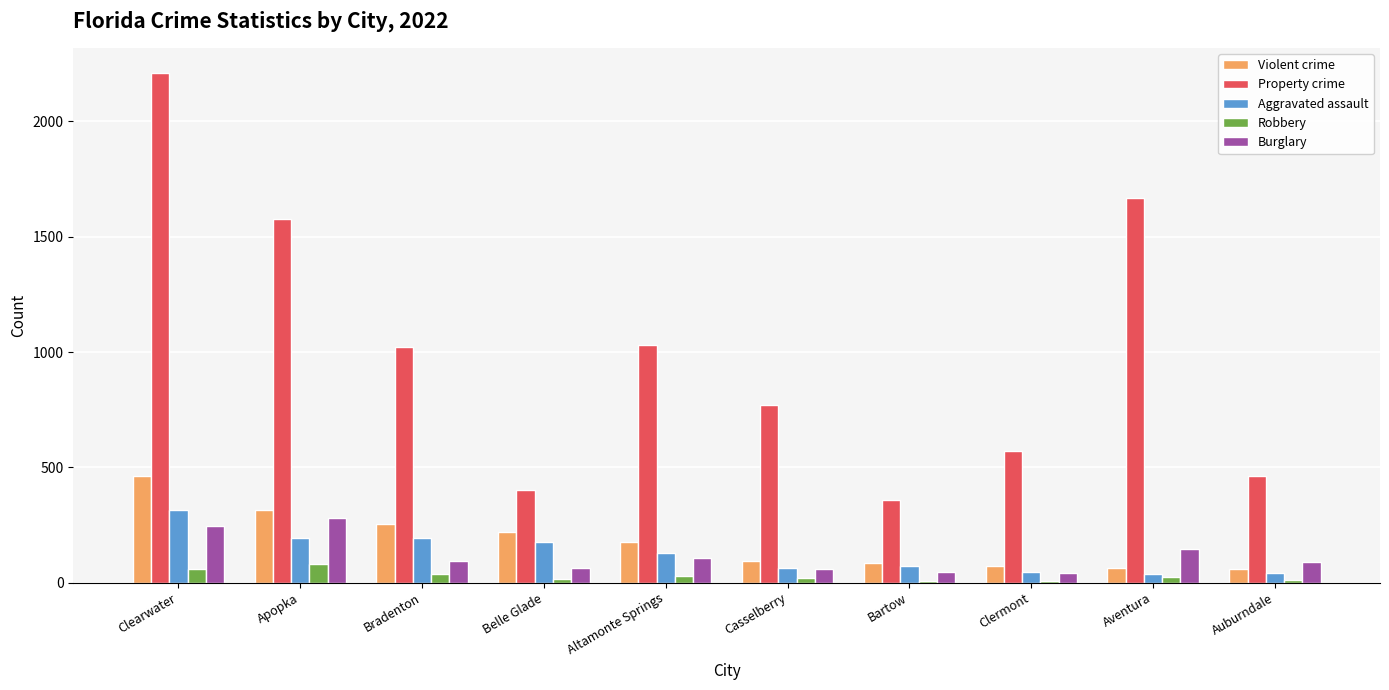

What is the sum of all Burglary values?

1167